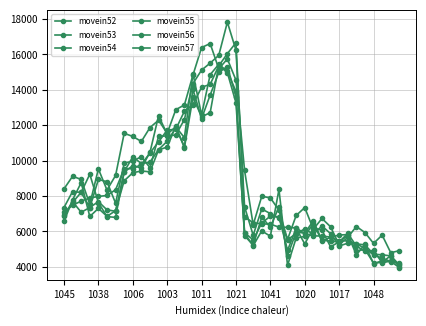

Reading left to right, extract all data points from this chart.

movein52: 8406	9116	8941	7534	9535	8341	9164	11546	11369	11085	11871	12286	11544	12882	13146	14839	16392	16617	15189	15748	14546	9455	6378	7985	7901	7198	5551	6904	7350	6127	6735	6265	5248	5667	6280	5941	5325	5794	4799	4915
movein53: 7353	8257	8203	7352	8939	8811	7597	9854	9980	10224	9604	11375	11400	11454	12321	14355	15118	15512	15951	17826	16245	7398	5788	7269	7011	6747	5537	5877	6144	5837	6316	5876	5178	5338	5297	5243	4717	4679	4621	3994
movein54: 7078	7480	7716	7890	7979	8034	8356	9546	9547	9786	10438	11061	11730	11773	12791	13173	14147	14312	15357	16047	16665	6816	6497	6430	6411	6247	6232	6202	5877	5749	5744	5683	5480	5467	5315	5034	4684	4493	4300	4179
movein55: 6911	7685	7085	7352	7687	7220	7142	9354	9719	9588	10470	12532	11498	11911	11300	14912	12587	14858	15446	15046	13912	5932	5522	6480	6865	6823	4935	6182	5294	6197	6074	5135	5408	5890	5180	4873	4928	4228	4331	4201
movein56: 6862	7643	8209	9233	7635	6840	6795	9382	10213	9840	9911	10631	11094	11844	10798	14027	12377	13709	14986	15316	13611	5764	5224	6812	6243	7396	4639	5964	5906	6602	5503	5461	5400	5773	4896	4989	4215	4253	4636	4102
movein57: 6571	7783	8761	6847	7303	6857	7173	8863	9317	9419	9367	10613	10765	11953	10729	13582	12478	12711	15400	14971	13274	5893	5200	6034	5729	8373	4090	5634	5717	6475	5437	5674	5799	5822	4685	5266	4178	4345	4307	3963